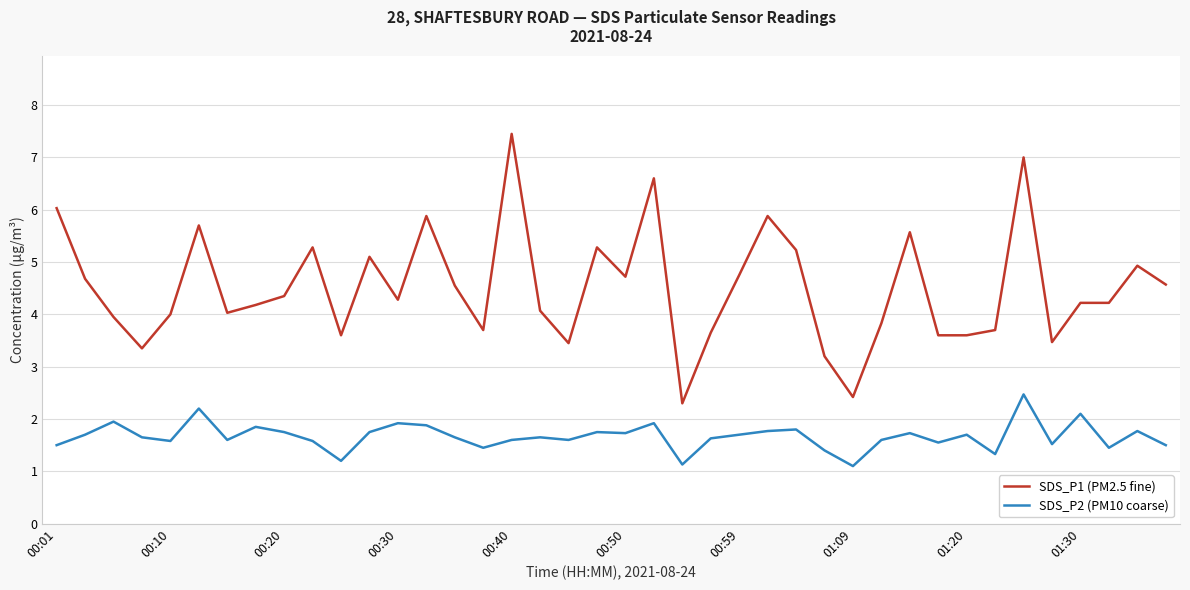

What is the minimum value for SDS_P2 (PM10 coarse)?

1.1